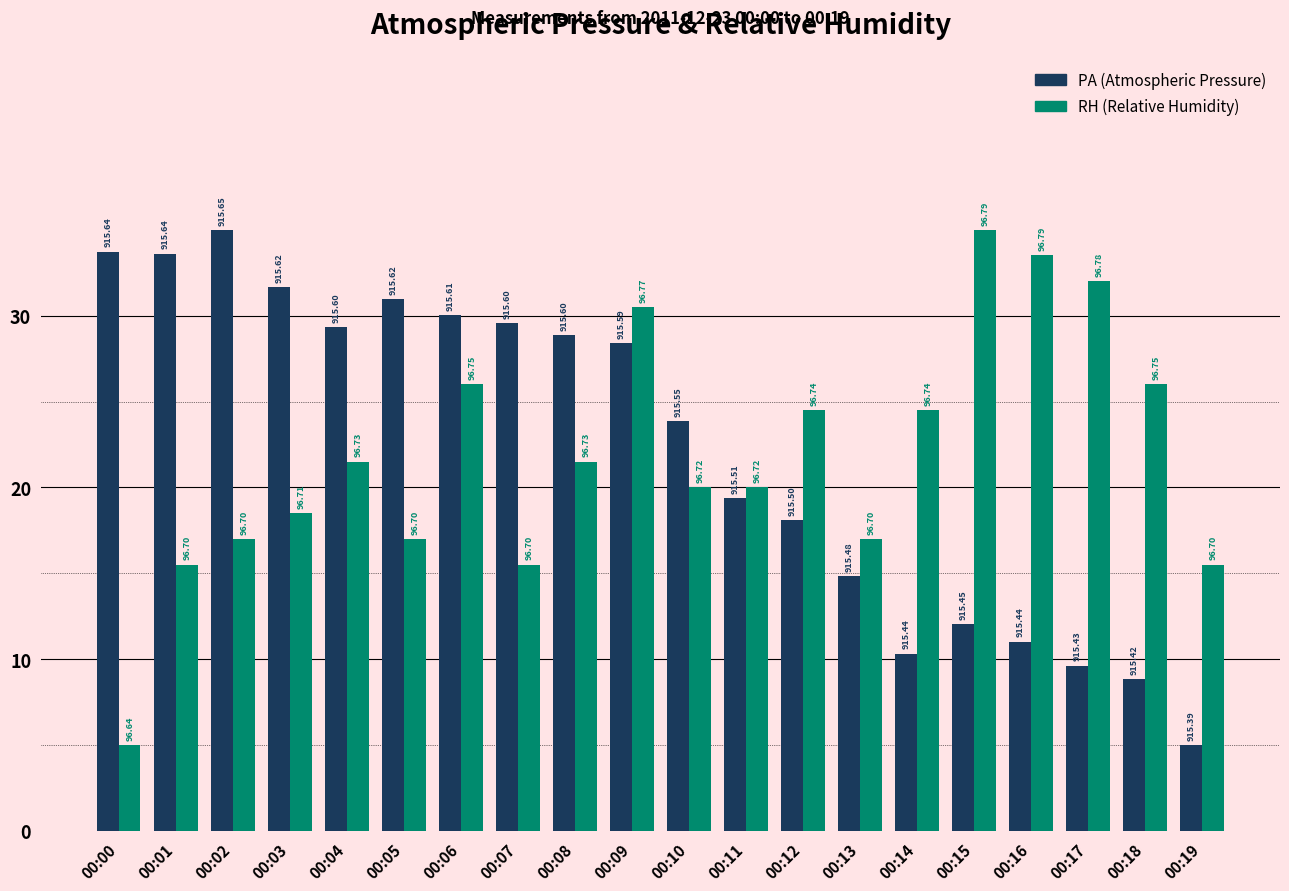

Does the chart contain stacked bars?

No